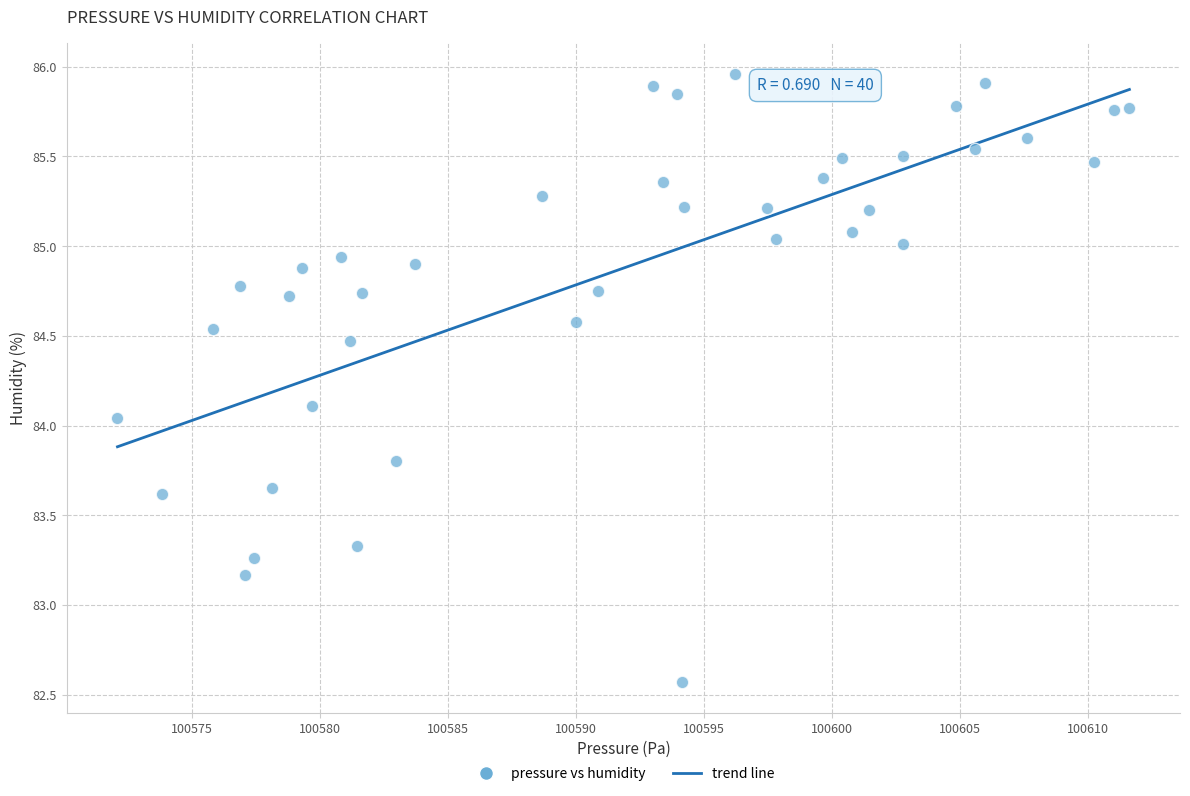

What is the range of Y values (max minus min)?

3.4